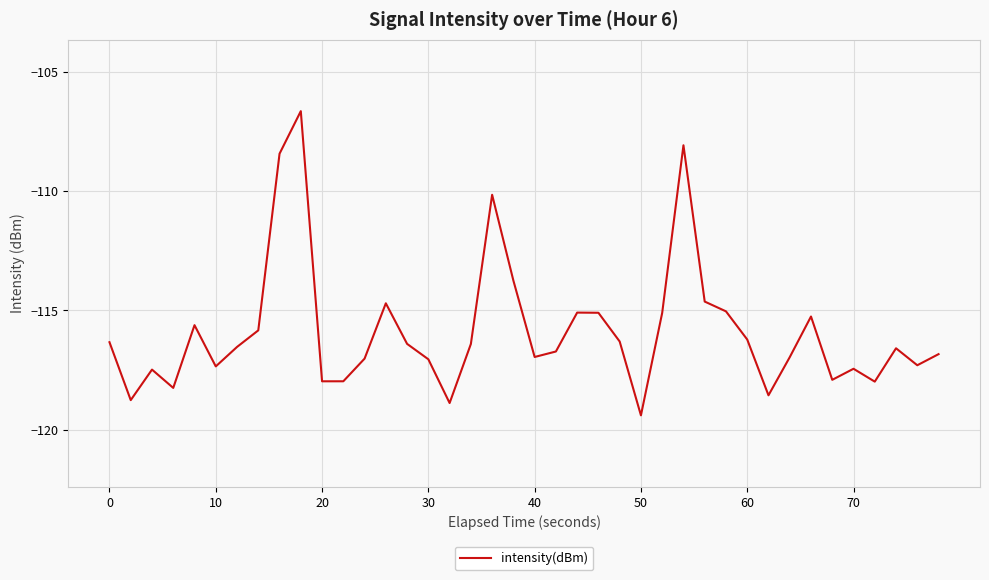

True or false: the data has more than 1 interior local peaks.

True